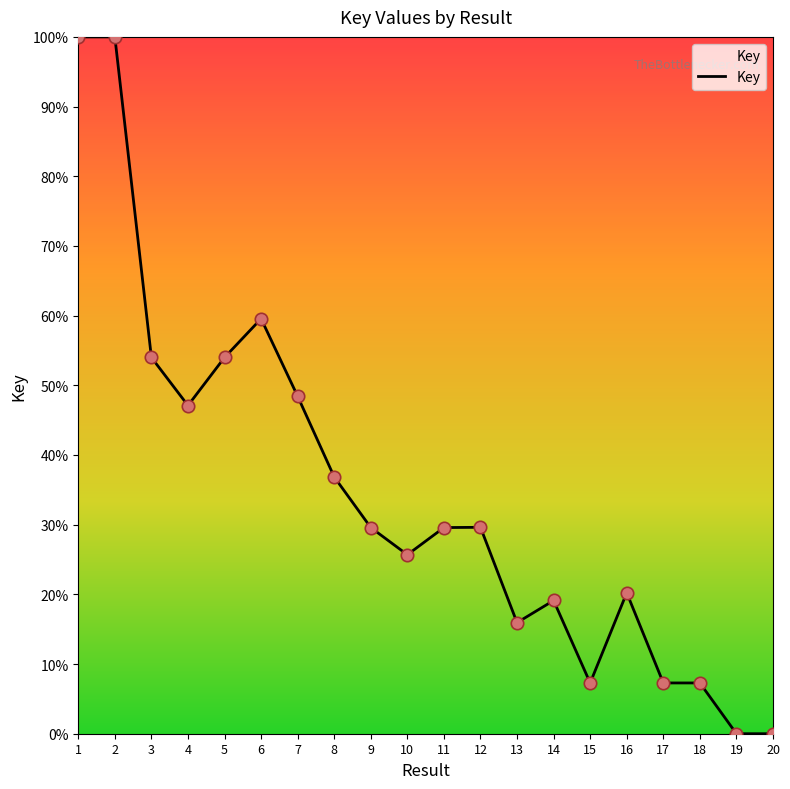

What is the ratio of the value at 9 to the value at 6?

0.5